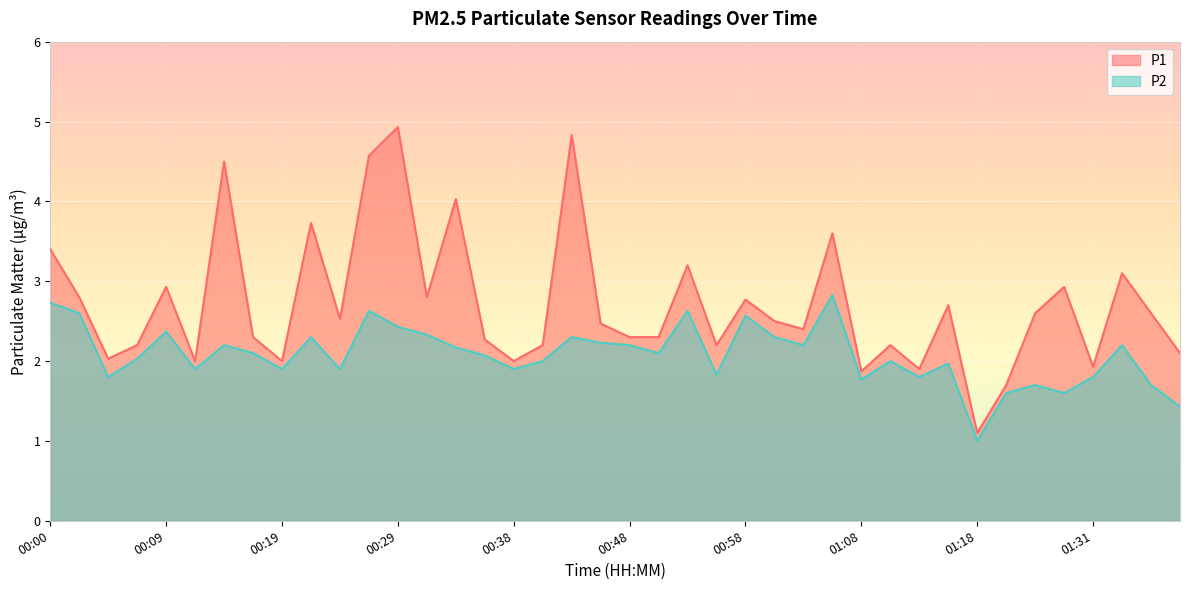

What is the difference between the maximum and minimum values in the P2 series?

1.8